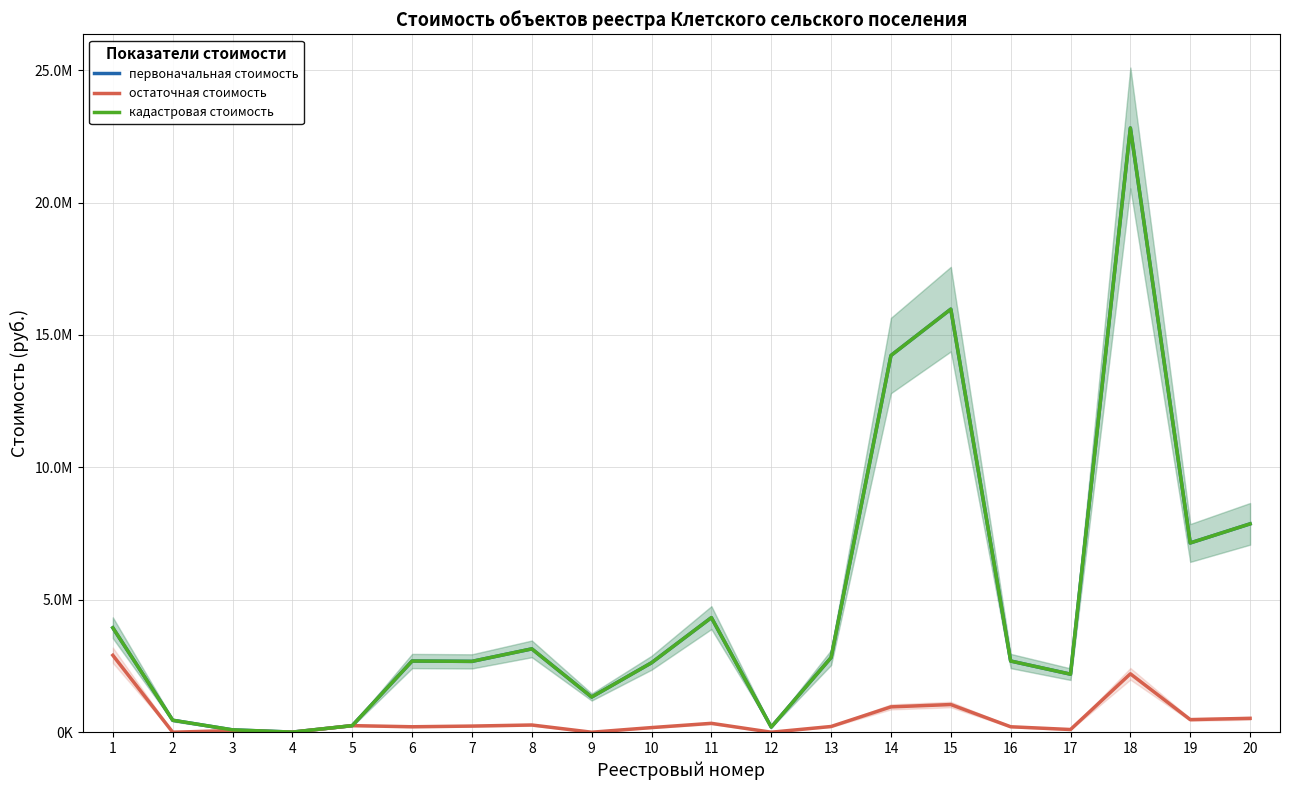

What is the maximum value for кадастровая стоимость?

22815266.0